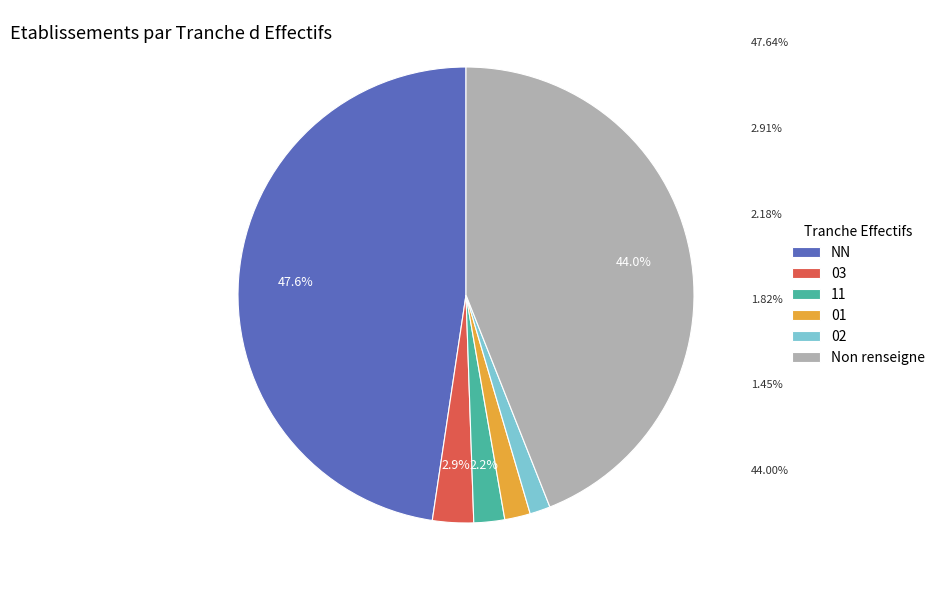

What is the largest slice in the pie chart?

NN